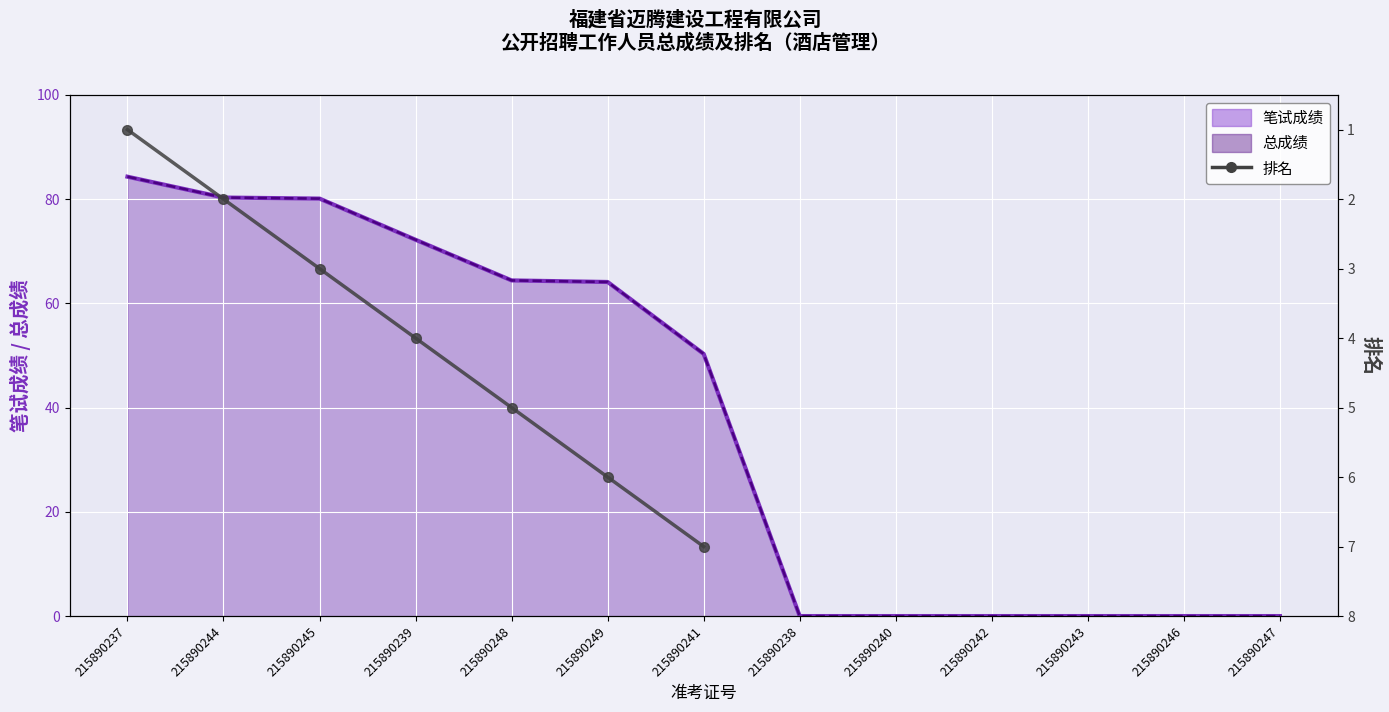

How many values in the 总成绩_line series are below 50?

6